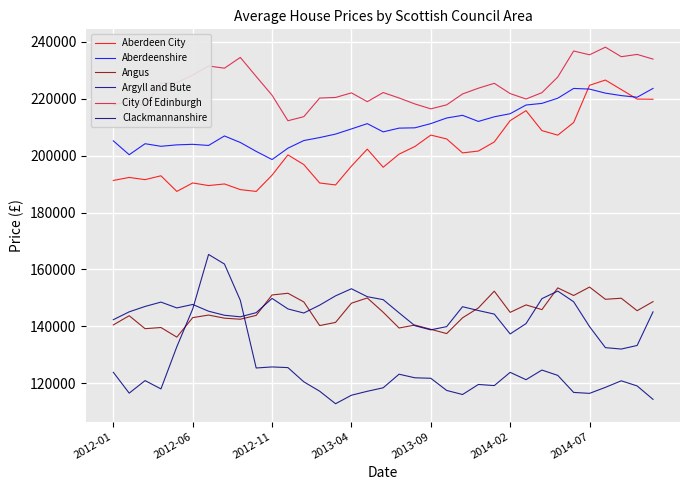

What is the average value of the City Of Edinburgh series?

224521.2